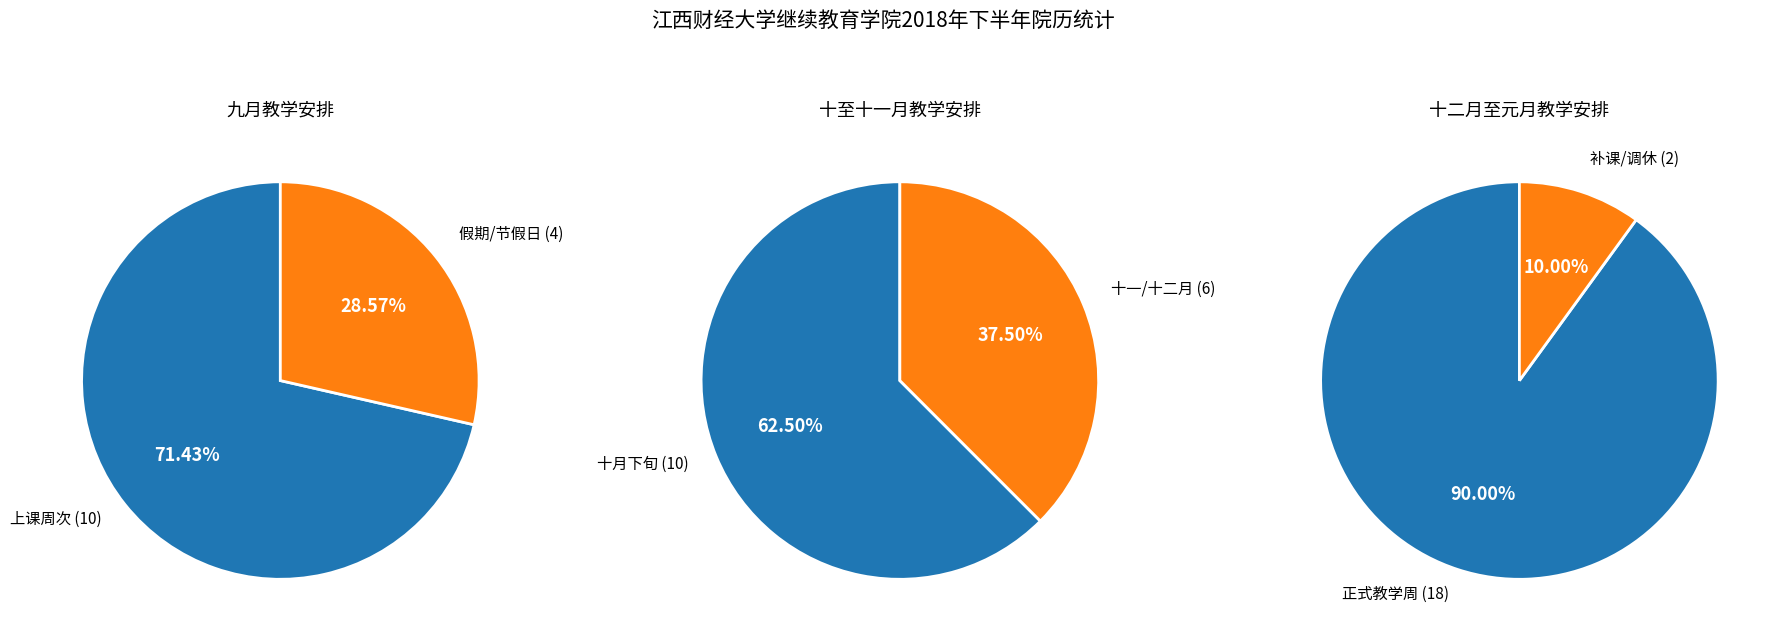

To the nearest percent, what is the average slice percentage?

50%